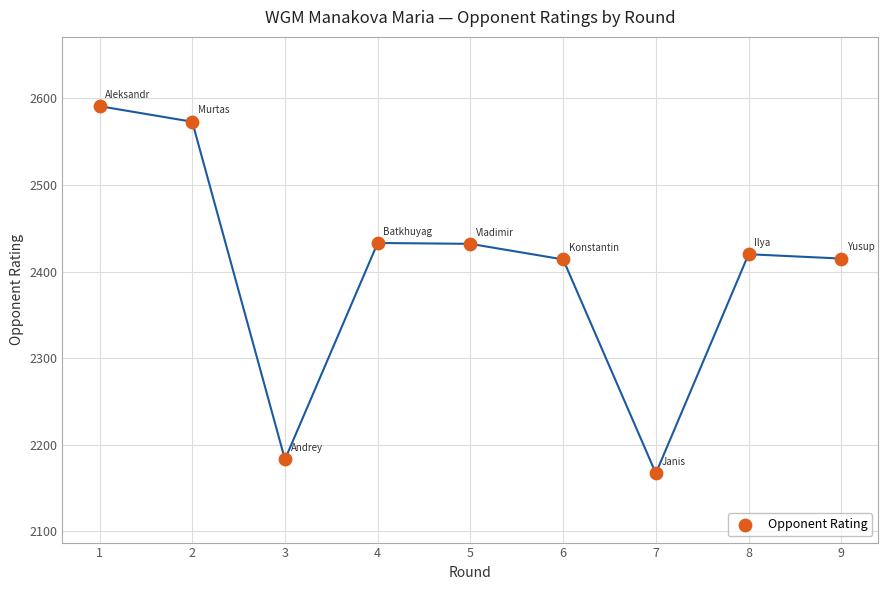

What is the range of Y values (max minus min)?

424